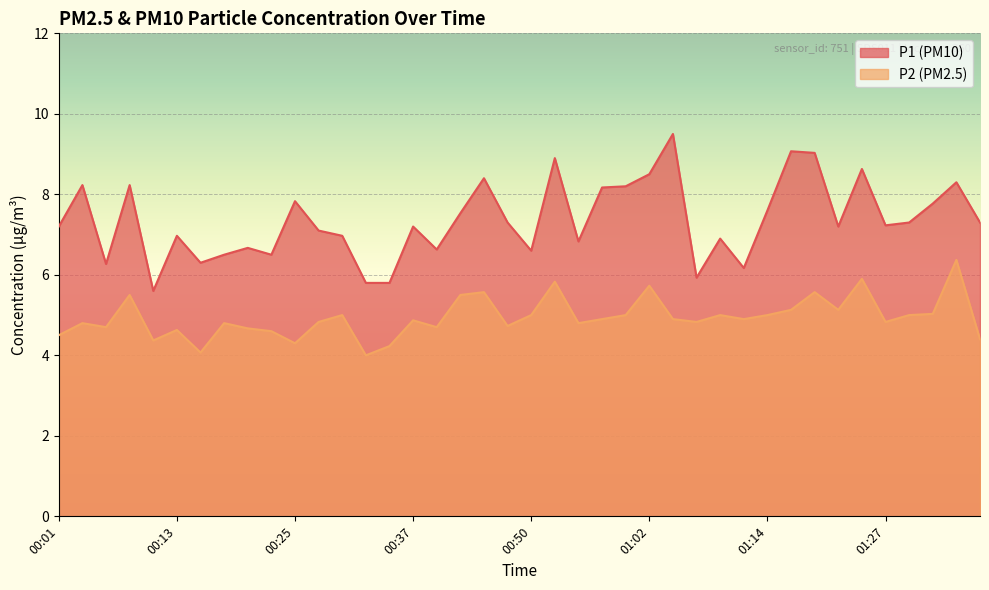

Which series has the largest range (max minus min)?

P1